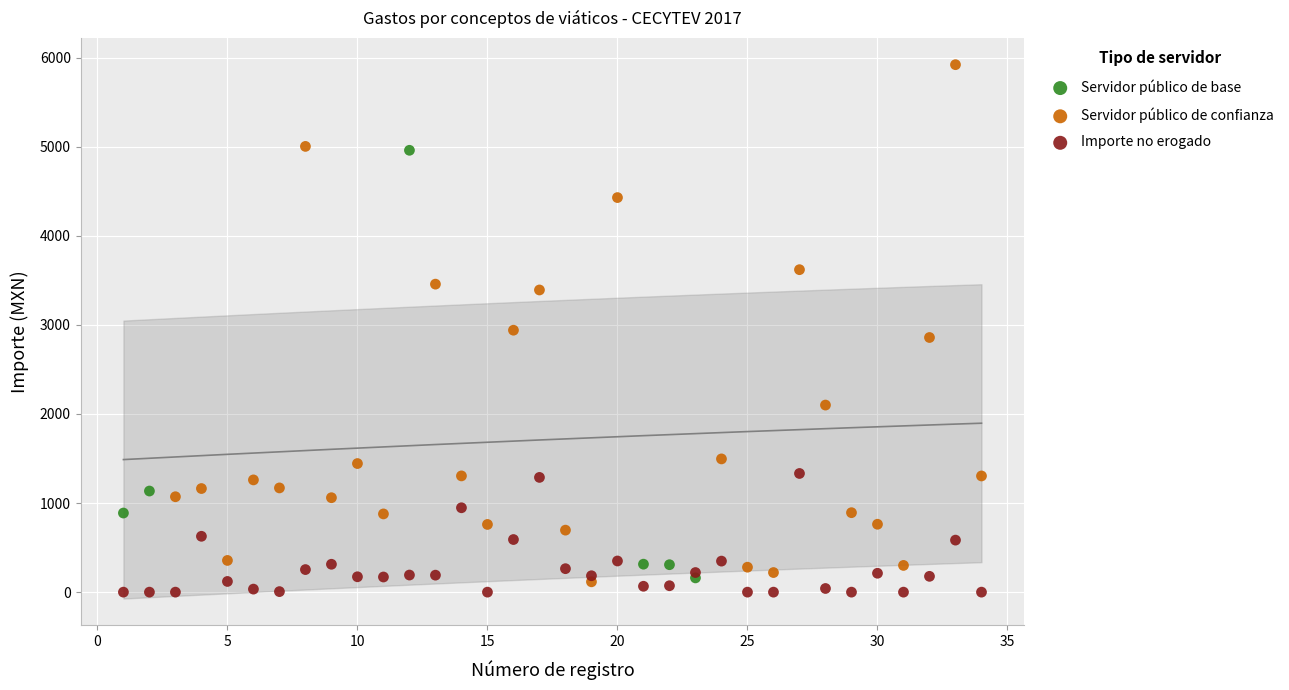

Which series reaches the maximum Y coordinate?

Servidor público de confianza